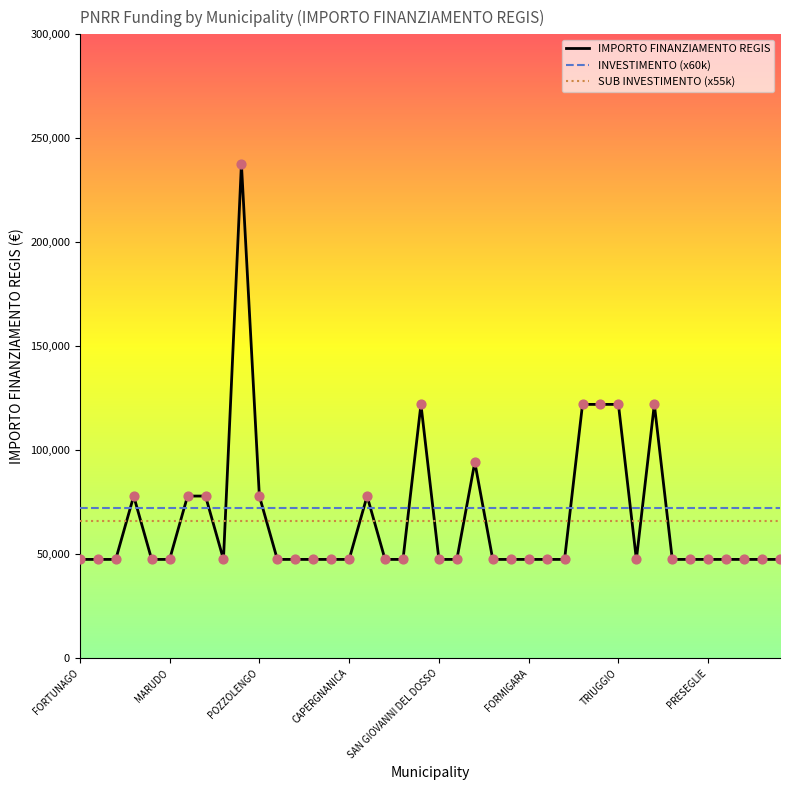

What is the maximum value shown in the chart?

237681